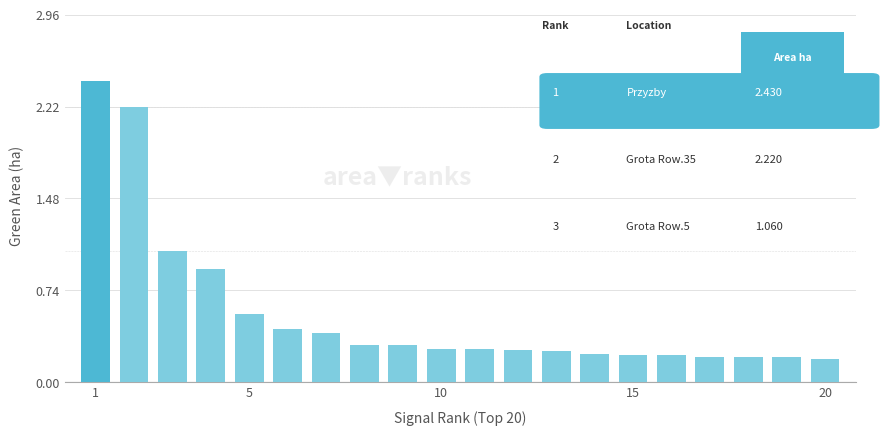

What is the difference between the maximum and minimum values?

2.2